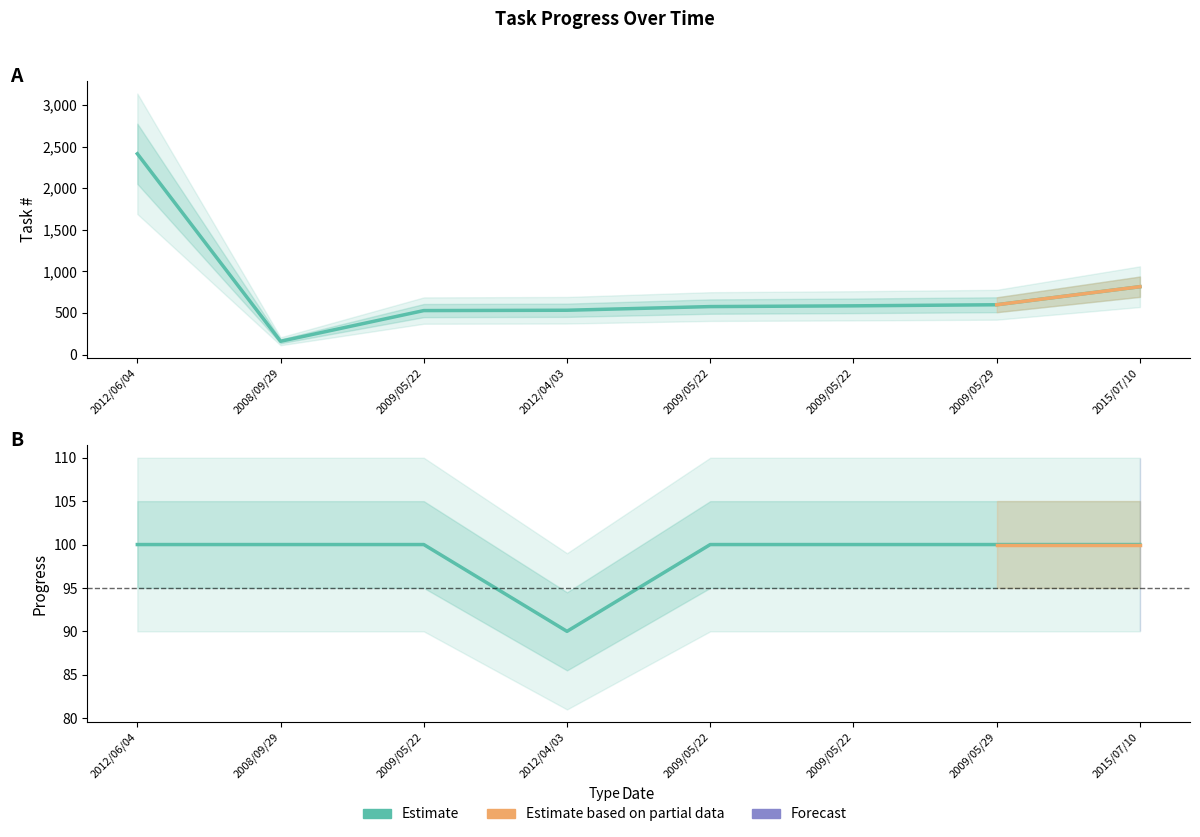

At which label does # reach its peak?

2012/06/04